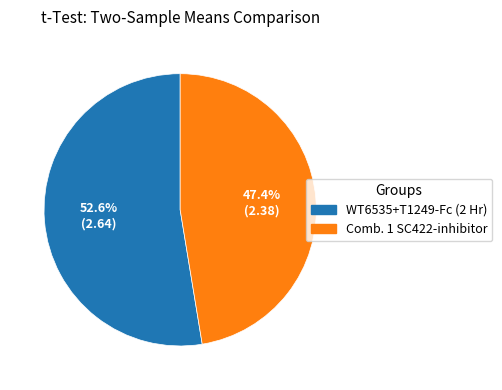

What is the majority slice?

WT6535+T1249-Fc (2 Hr)